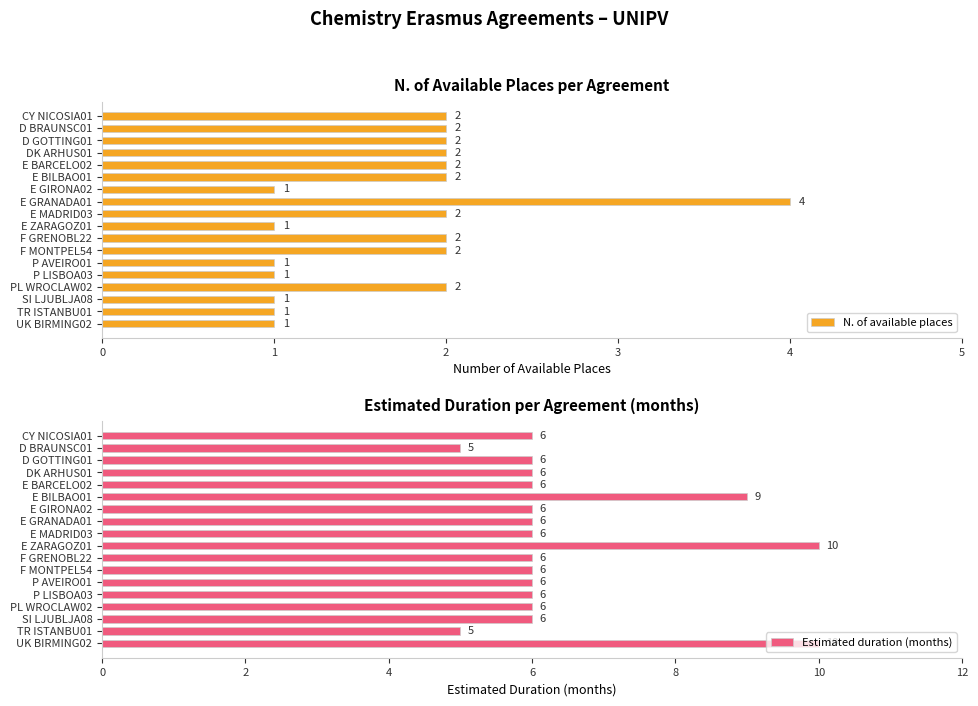

What is the maximum value for N. of available places?

4